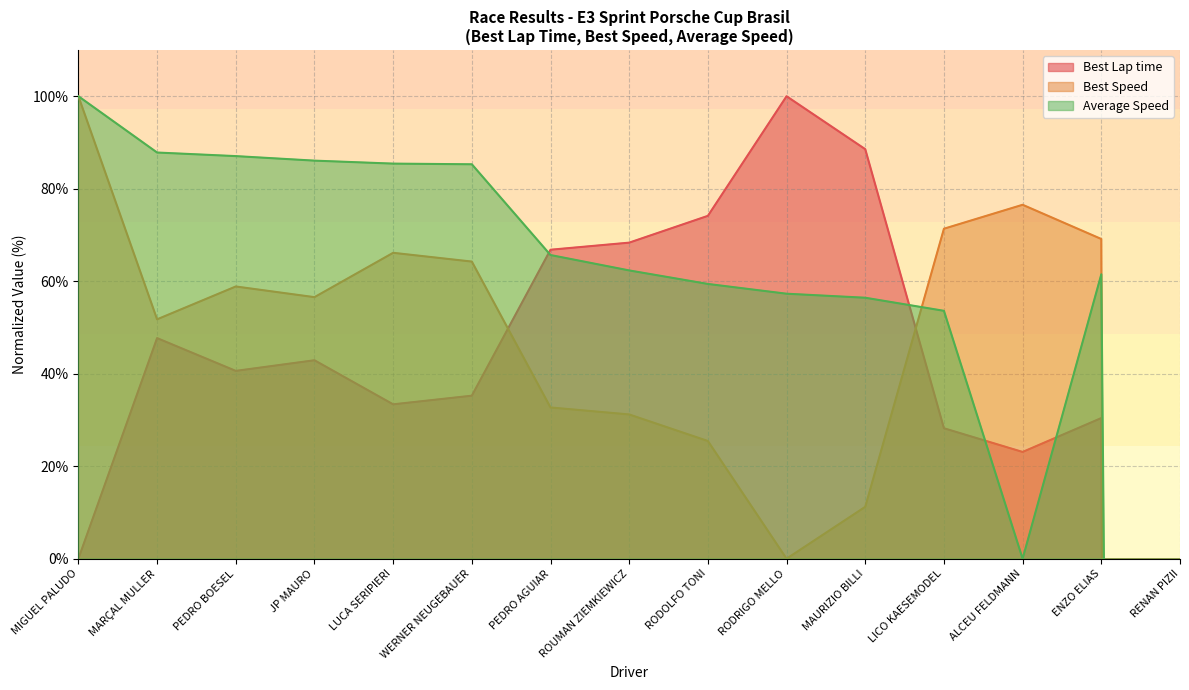

Between which two adjacent categories do Average Speed and Best Lap time first intersect?

WERNER NEUGEBAUER and PEDRO AGUIAR